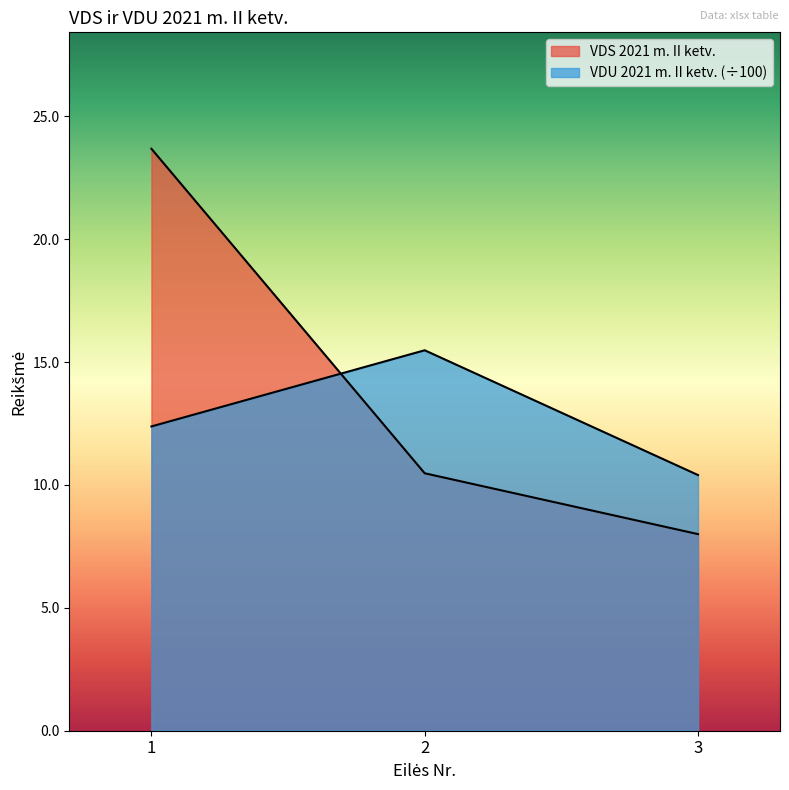

At how many categories does at least one series exceed 16?

1